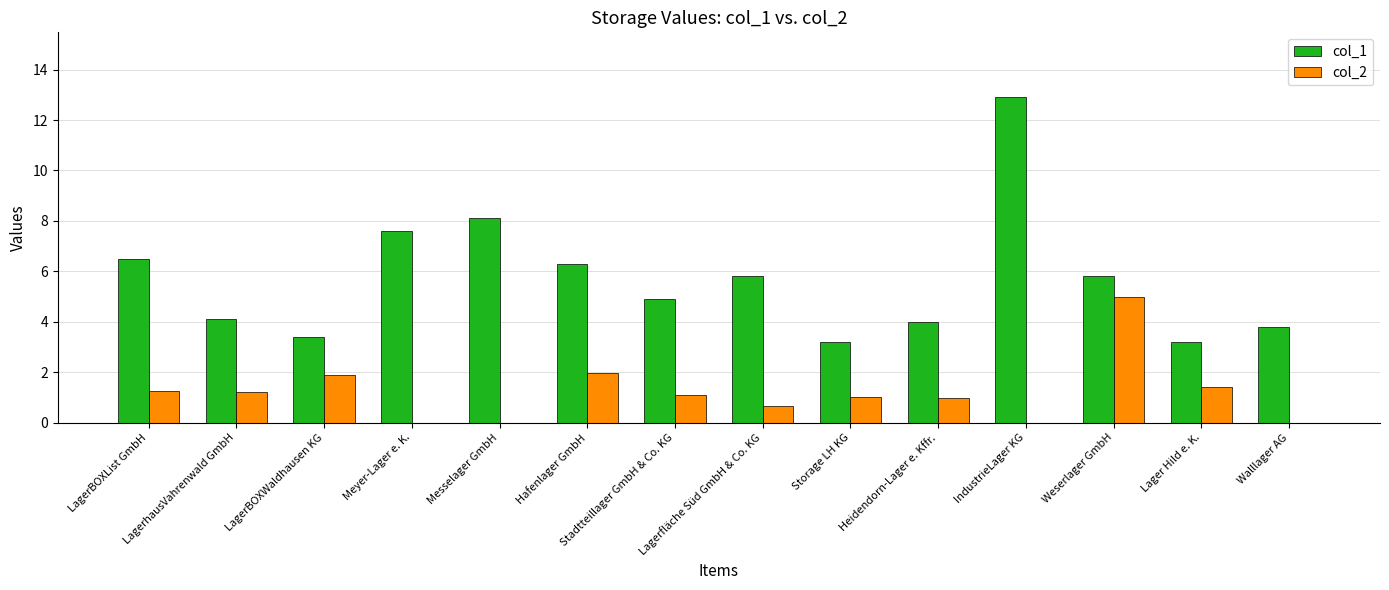

At which category is the sum across all series the highest?

IndustrieLager KG